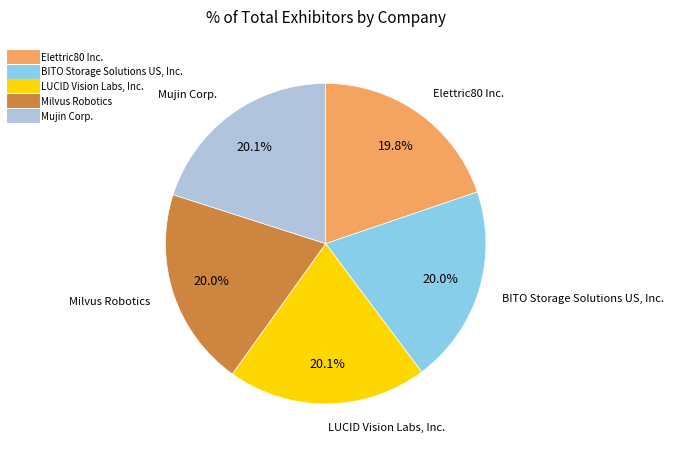

The Elettric80 Inc. slice represents 20% of the pie. True or false?

True